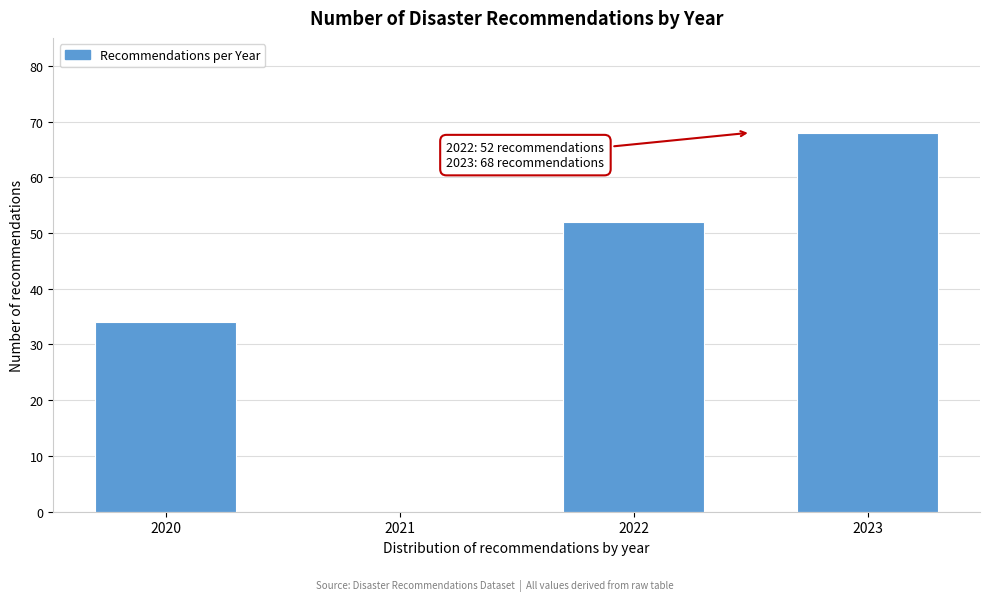

Reading left to right, extract all data points from this chart.

2020=34	2021=0	2022=52	2023=68